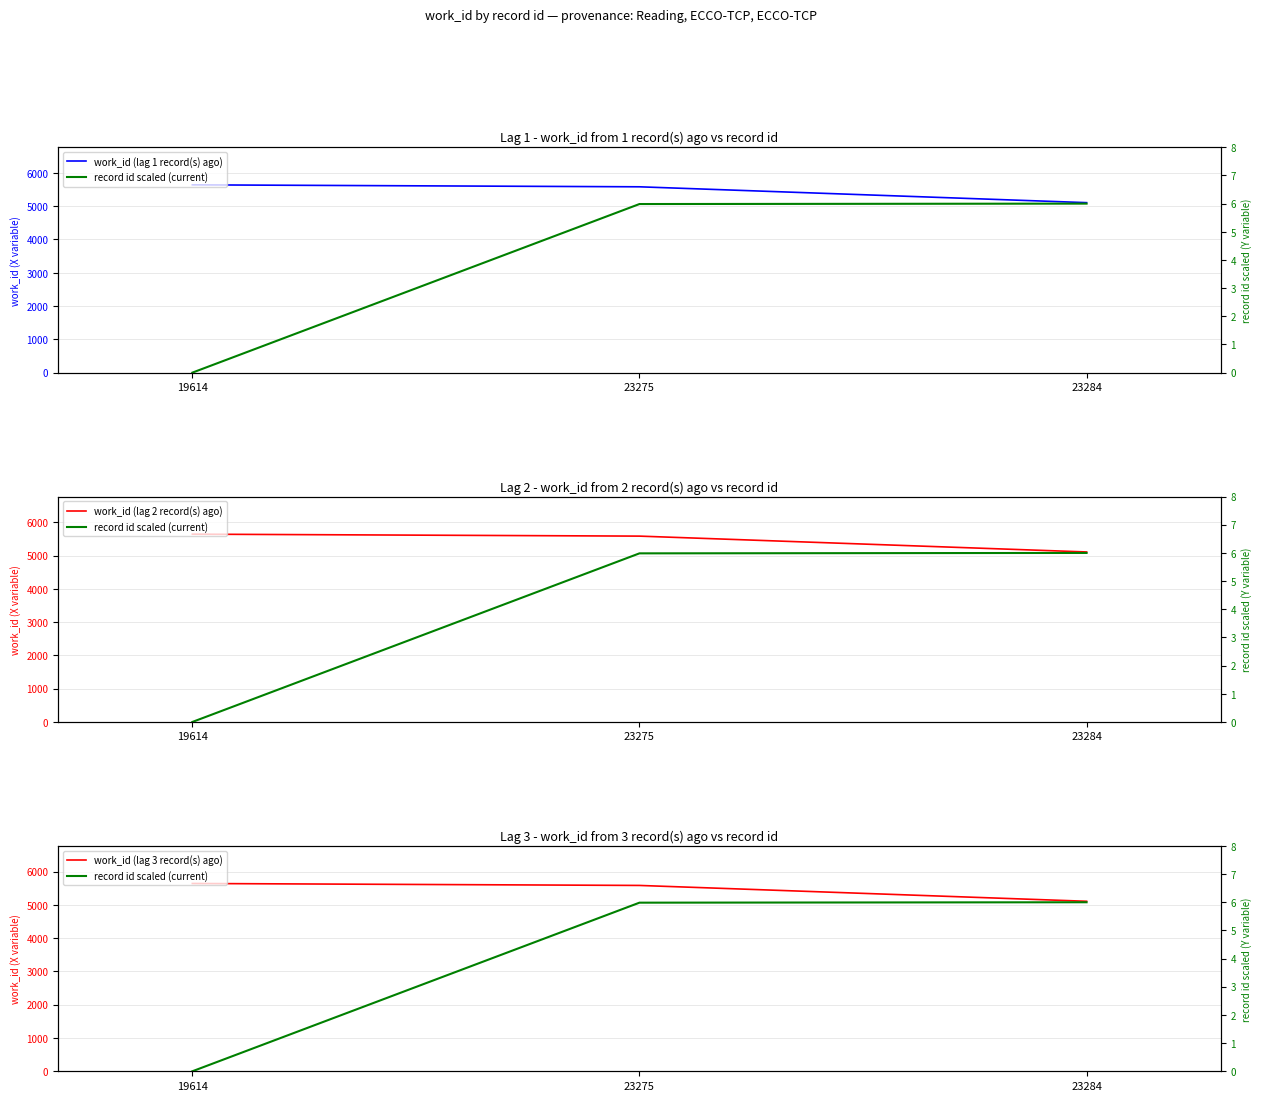

At which category is the sum across all series the highest?

19614